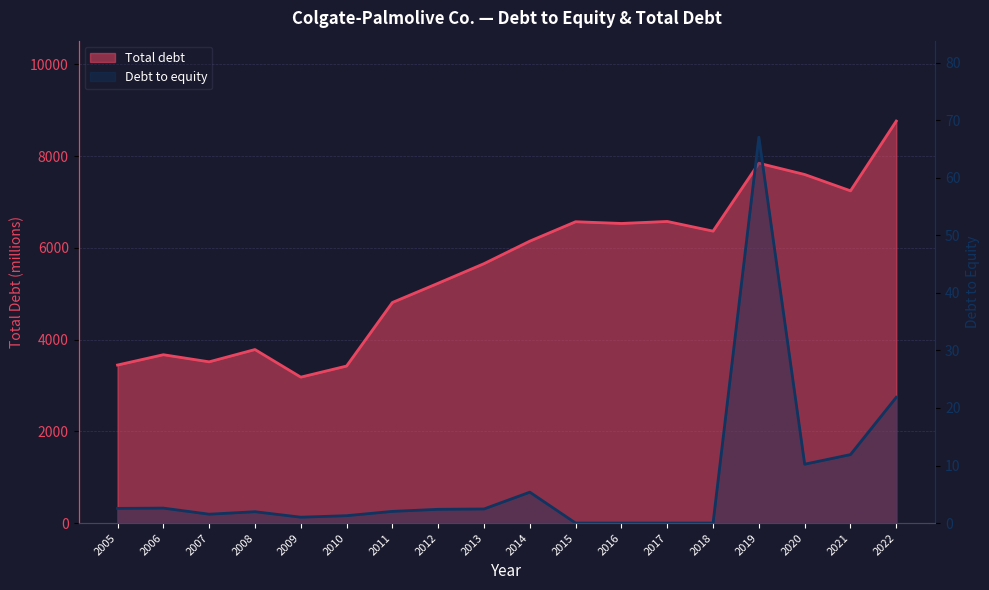

The Total debt series shows 5230.0 at 2012. True or false?

True